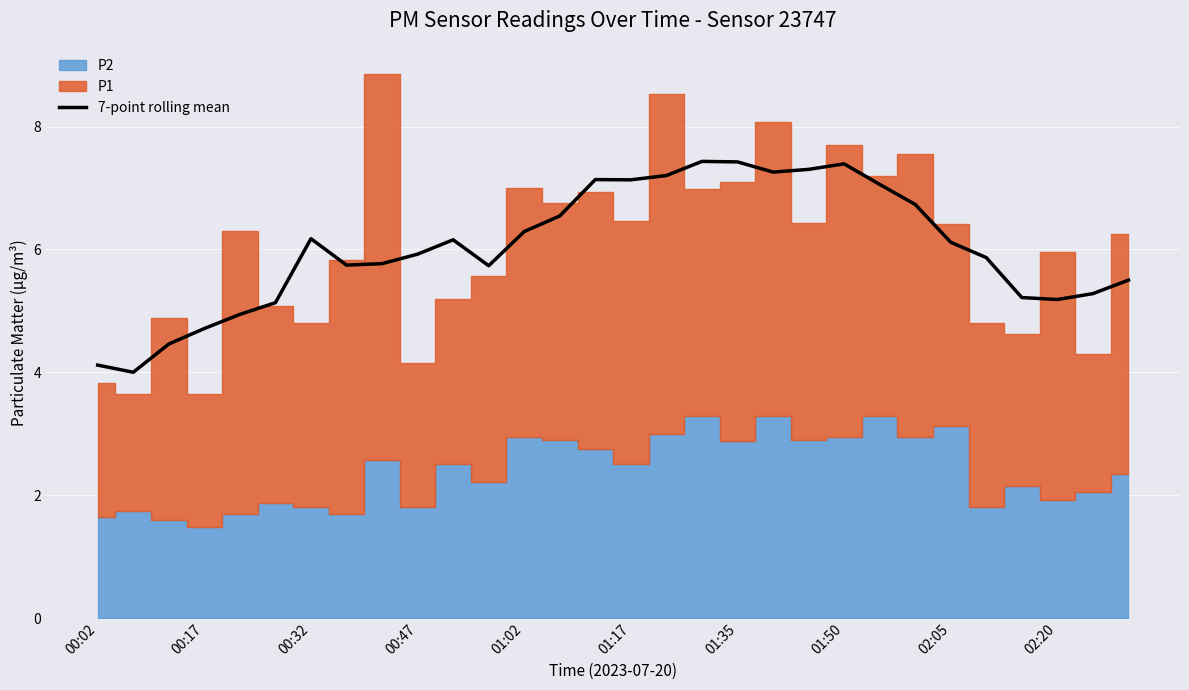

How many data points does each series have?

30